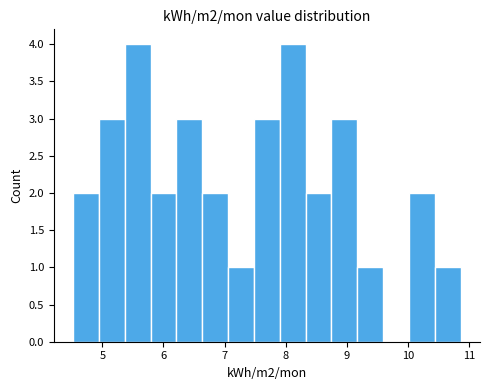

What is the height of the bar covering 7.9 to 8.3 on the x-axis? Neither the bar edges nor the heights are printed on the chart, so give them approximately, as read against the axes.

4